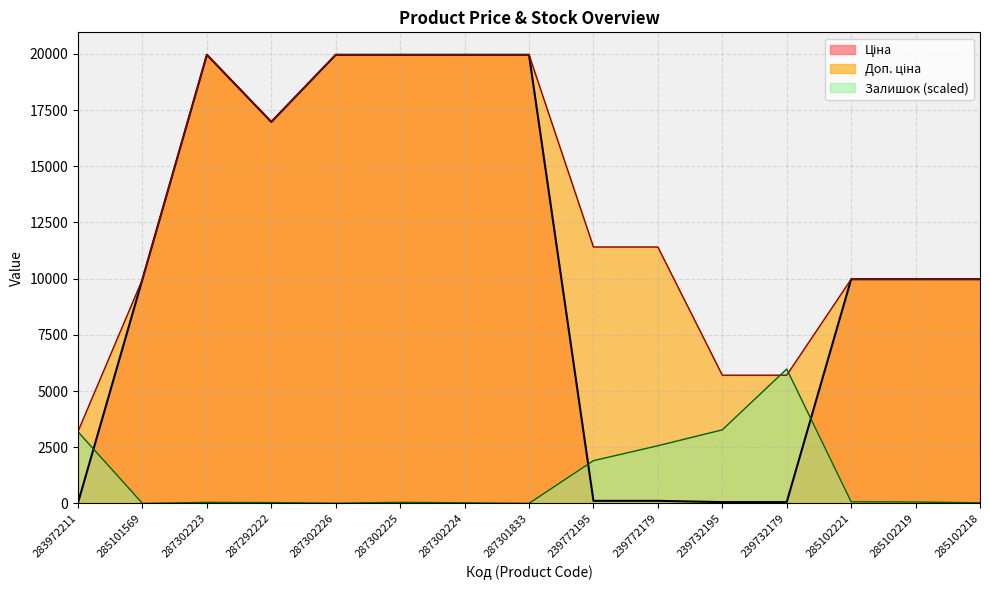

Rank the series by their maximum value, from lowest to highest.

Залишок, Ціна, Доп. ціна